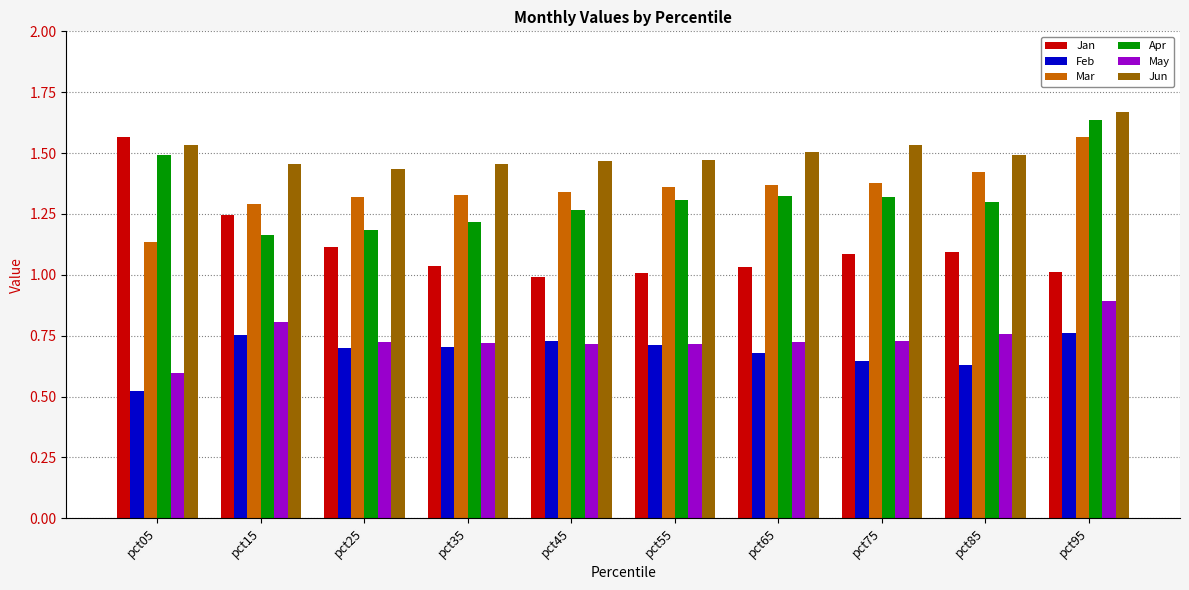

True or false: Apr has a value of 1.3 at pct45.

True